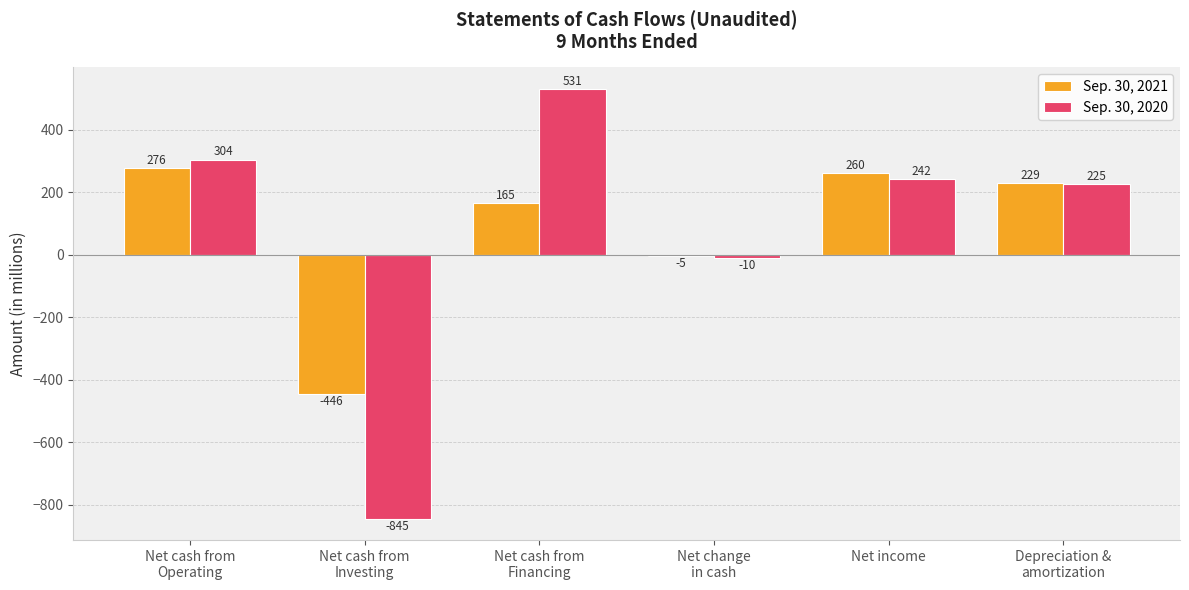

At which category is the sum across all series the highest?

Net cash from
Financing